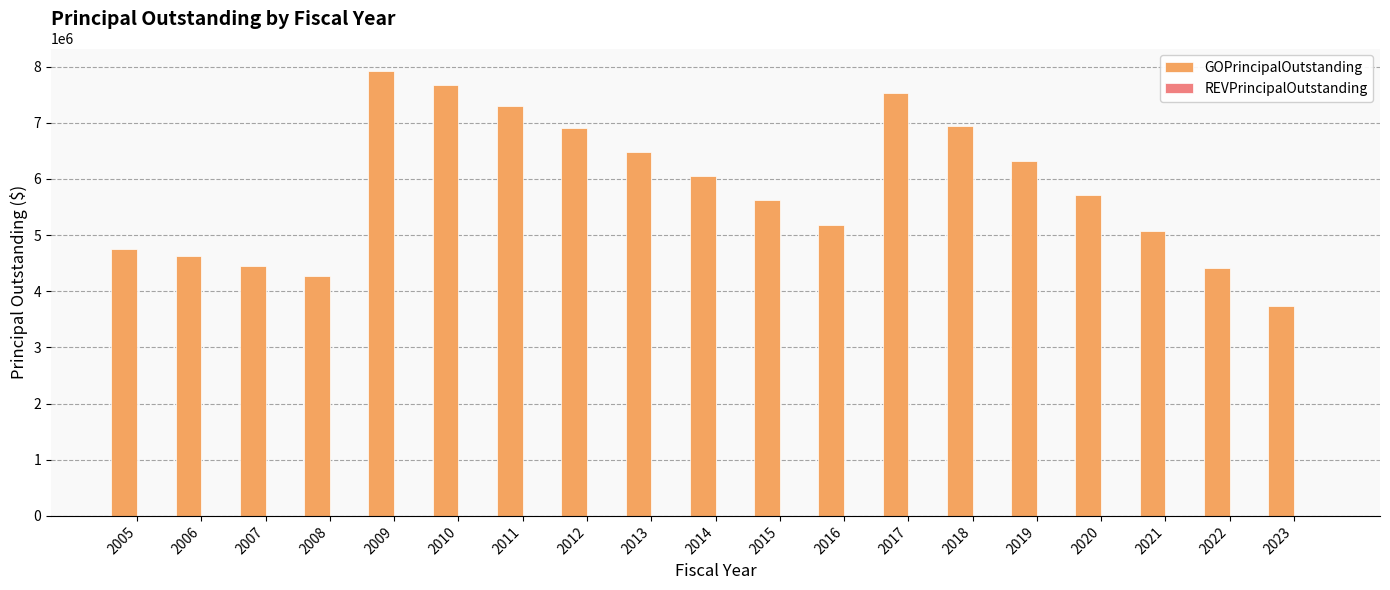

The value at 2023 is 6566046. True or false?

False